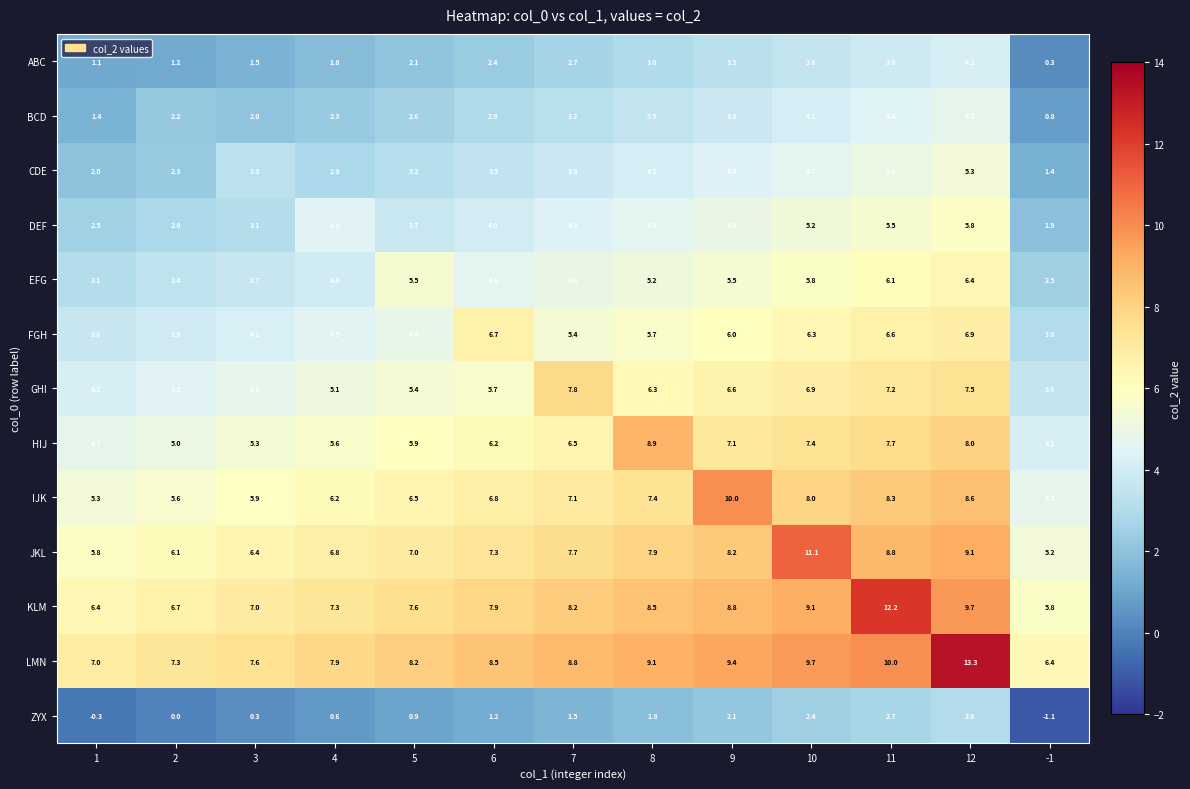

Between 2 and 9, which series saw the biggest shift?

IJK